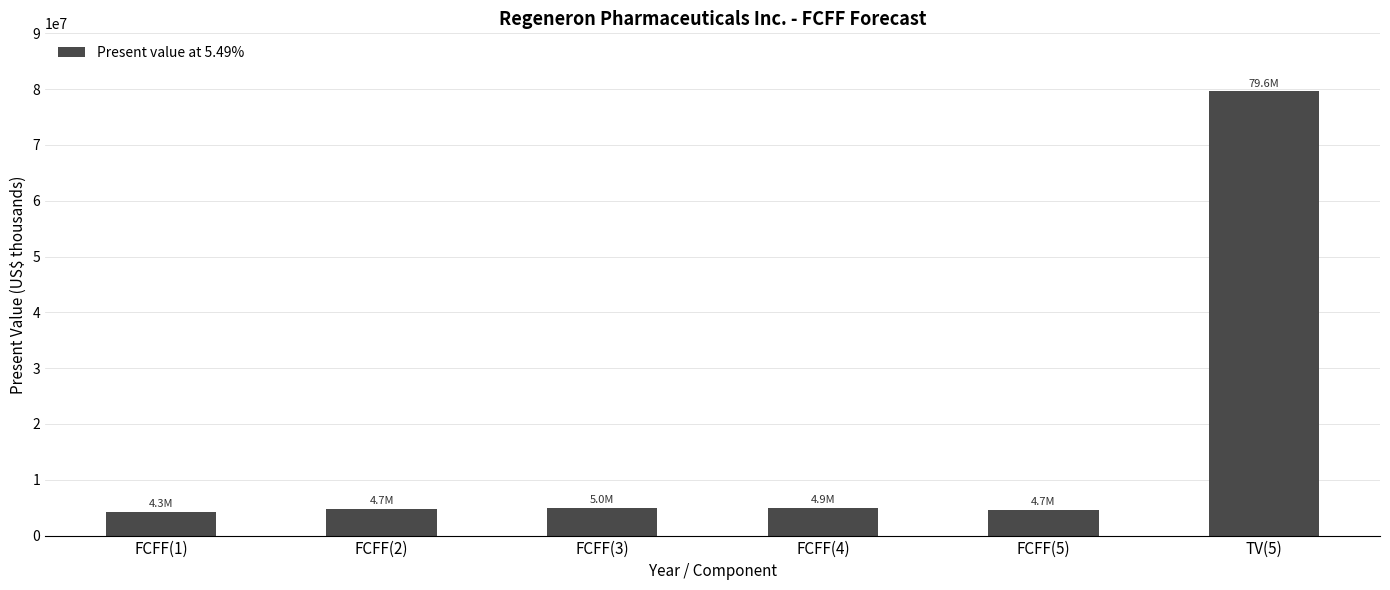

At which category does the chart reach its peak across all series?

TV(5)